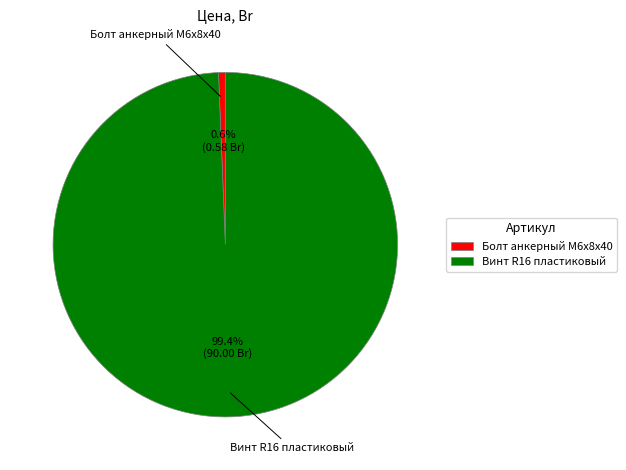

How many segments does this pie chart have?

2